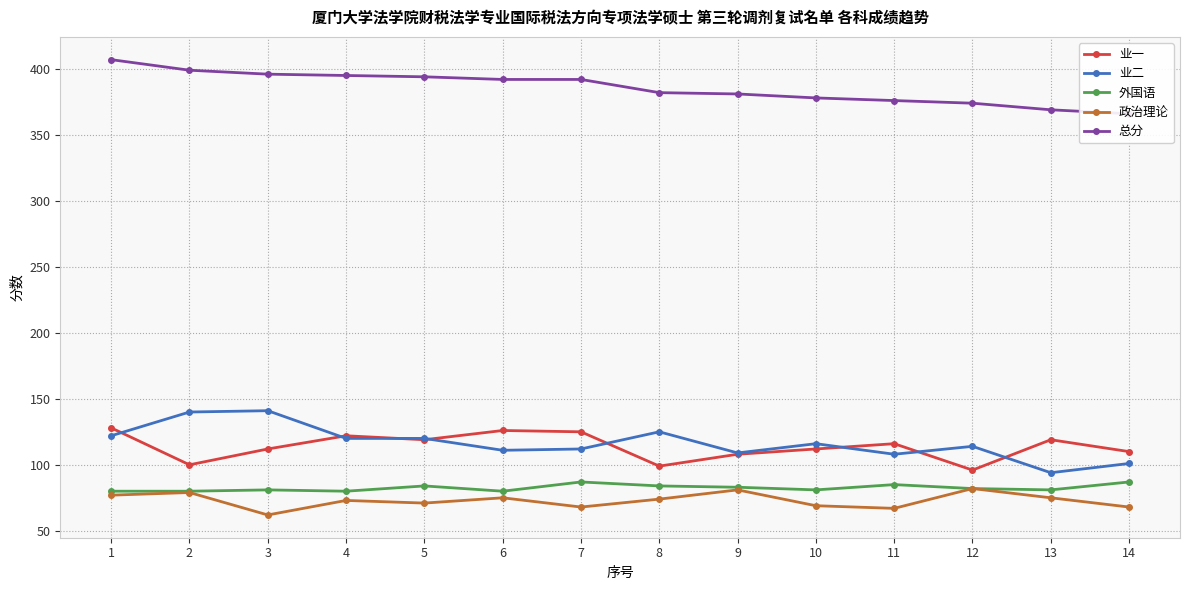

What is the sum of all 业一 values?

1592